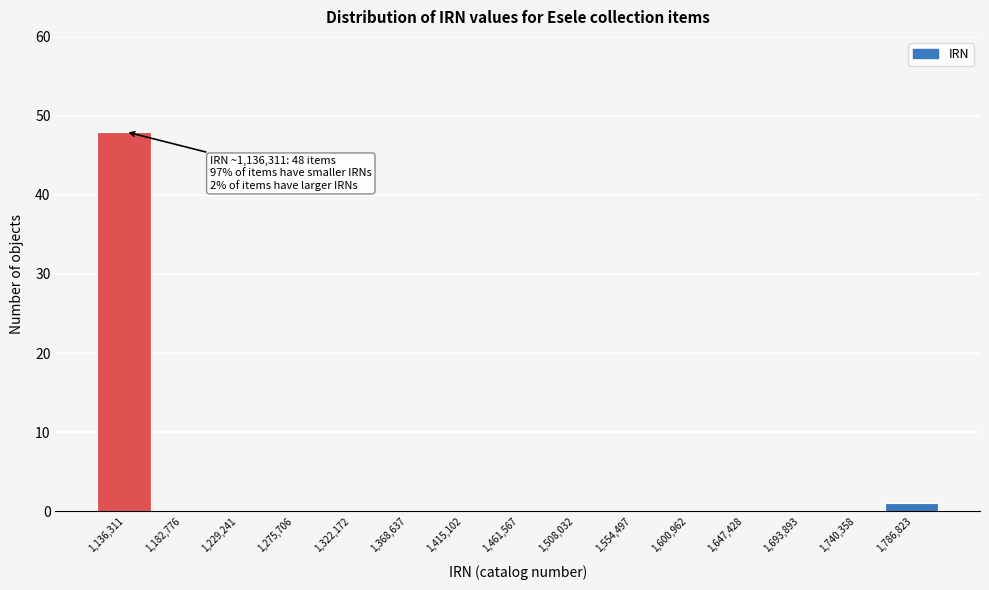

Over which range of the x-axis is the bar tallest?

1115000 to 1160000